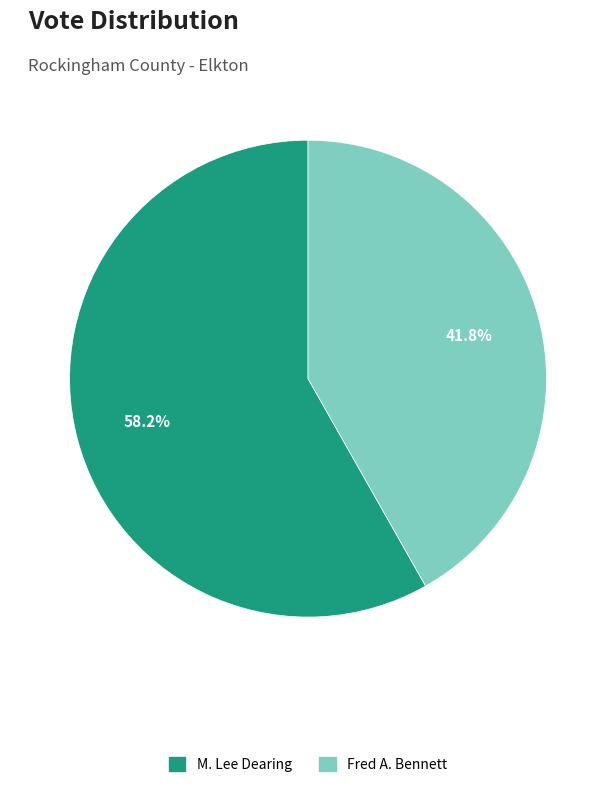

What is the total percentage of Fred A. Bennett and M. Lee Dearing?

100.0%